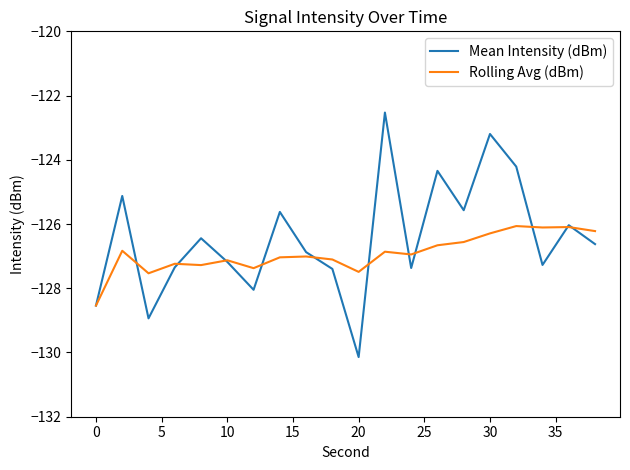

What is the average value of the Mean Intensity (dBm) series?

-126.4